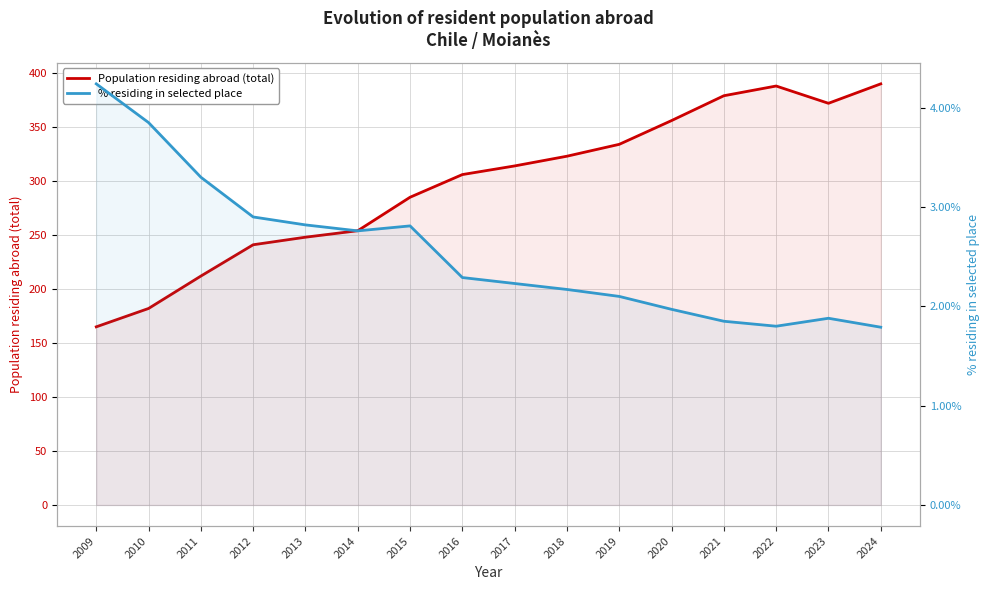

In % residing in selected place, how many points are lower than both neighbors (excluding endpoints)?

2